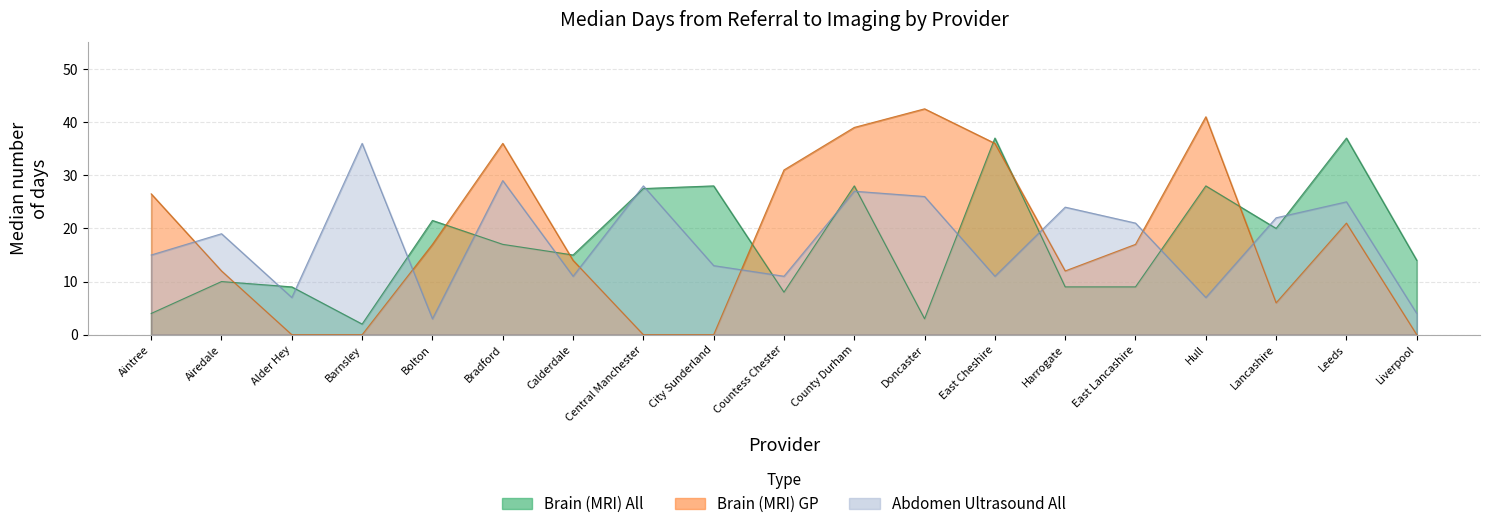

What is the label of the 19th point from the left?

Liverpool